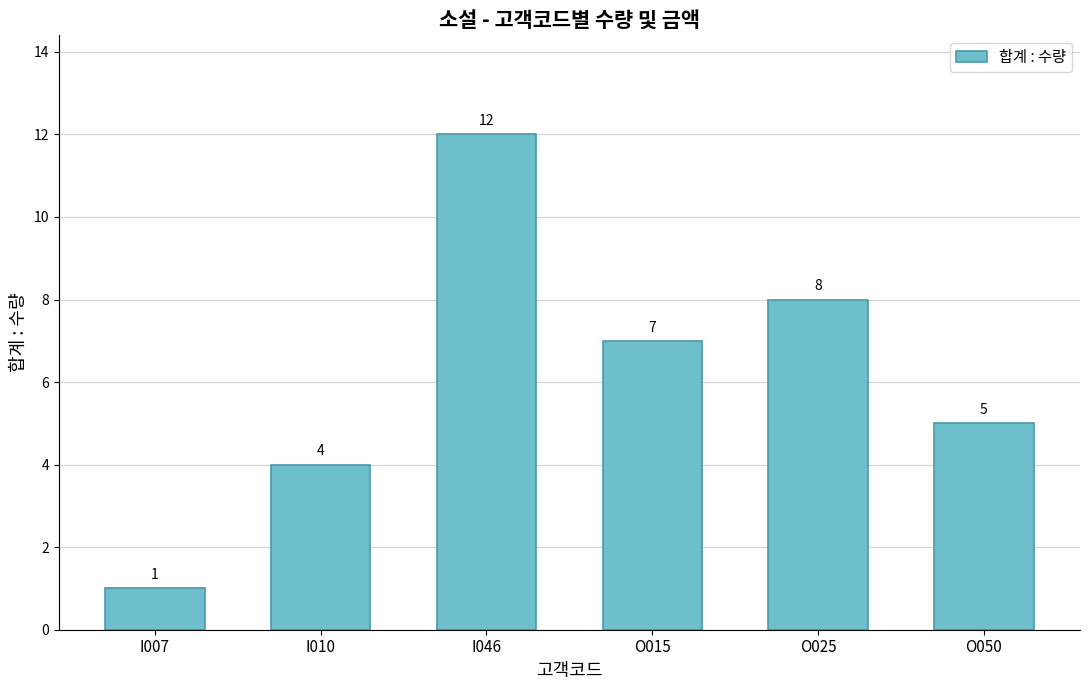

What is the label of the 2nd bar from the left?

I010